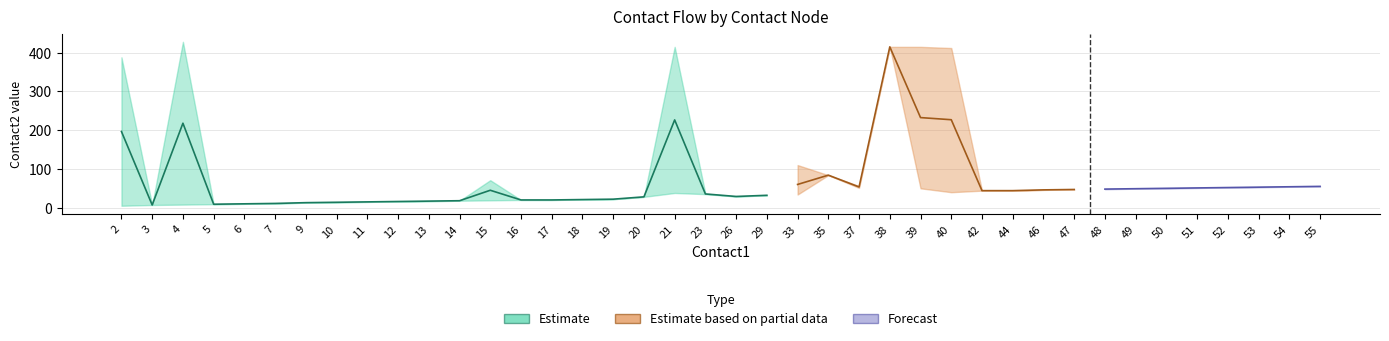

True or false: contact2_lower has a value of 74.2 at 55.

False